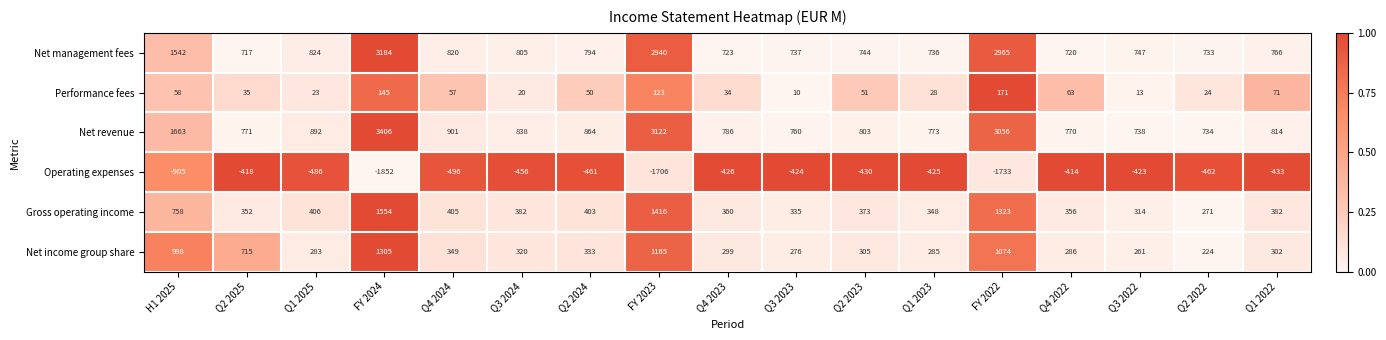

The Net income group share series shows 425 at Q3 2022. True or false?

False